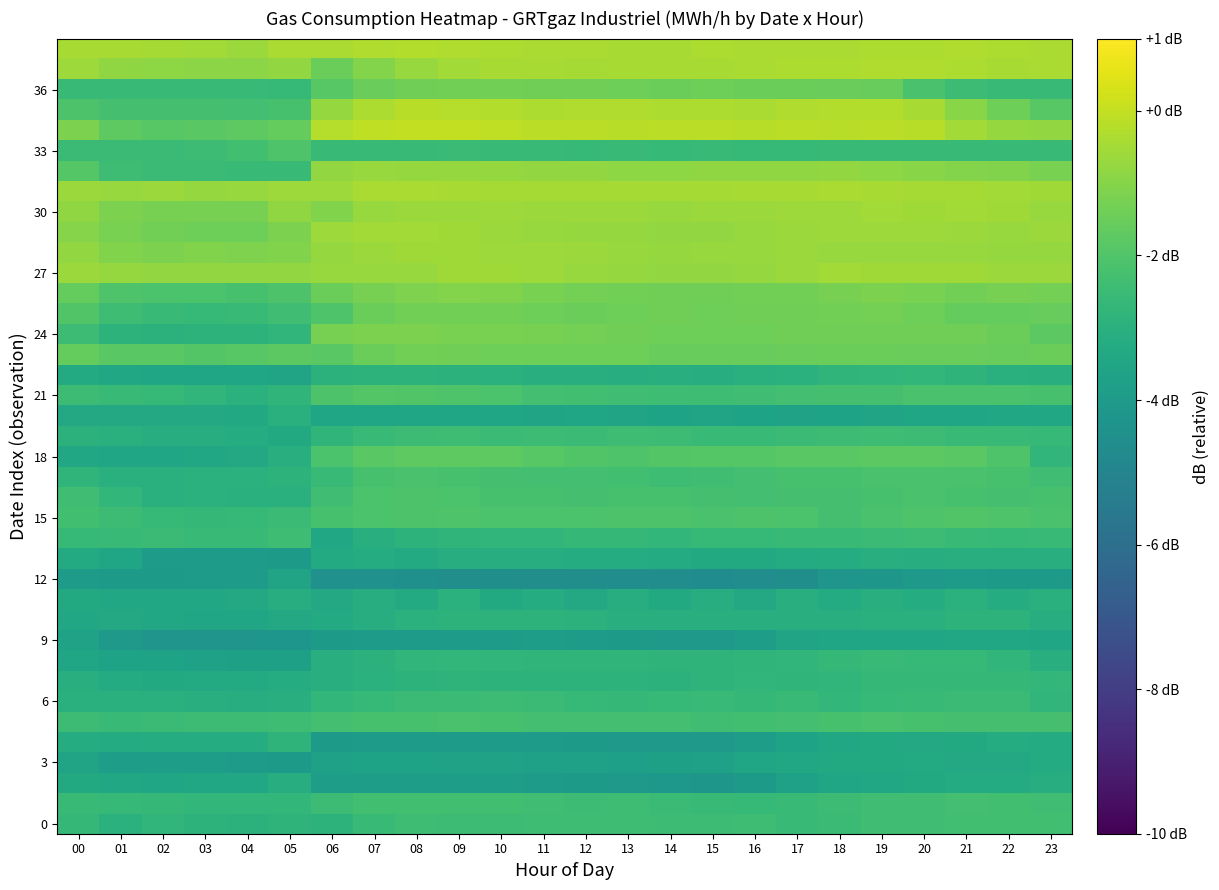

What is the smallest value displayed?

-4.7